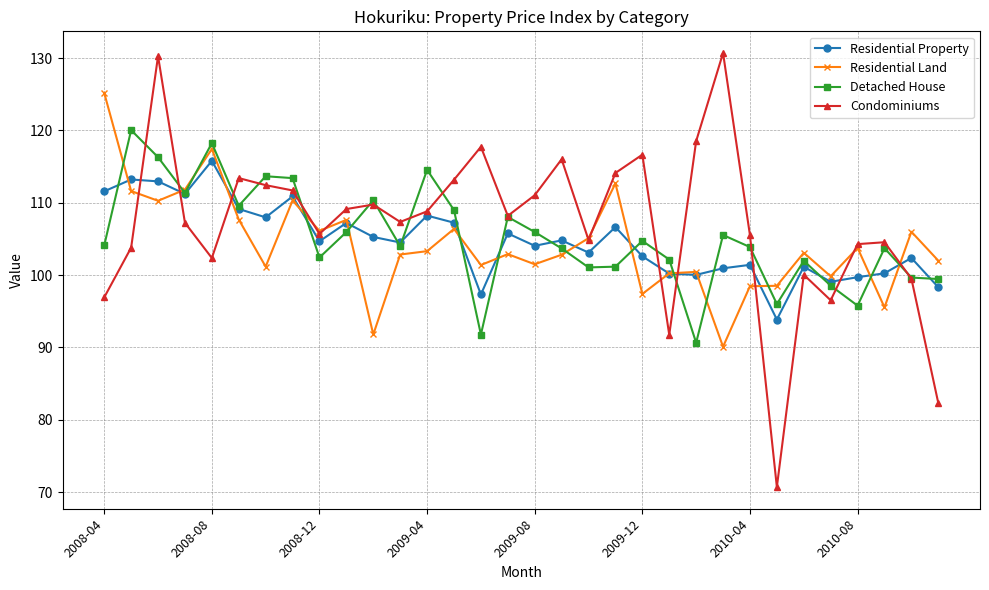

What is the smallest value displayed?

70.7